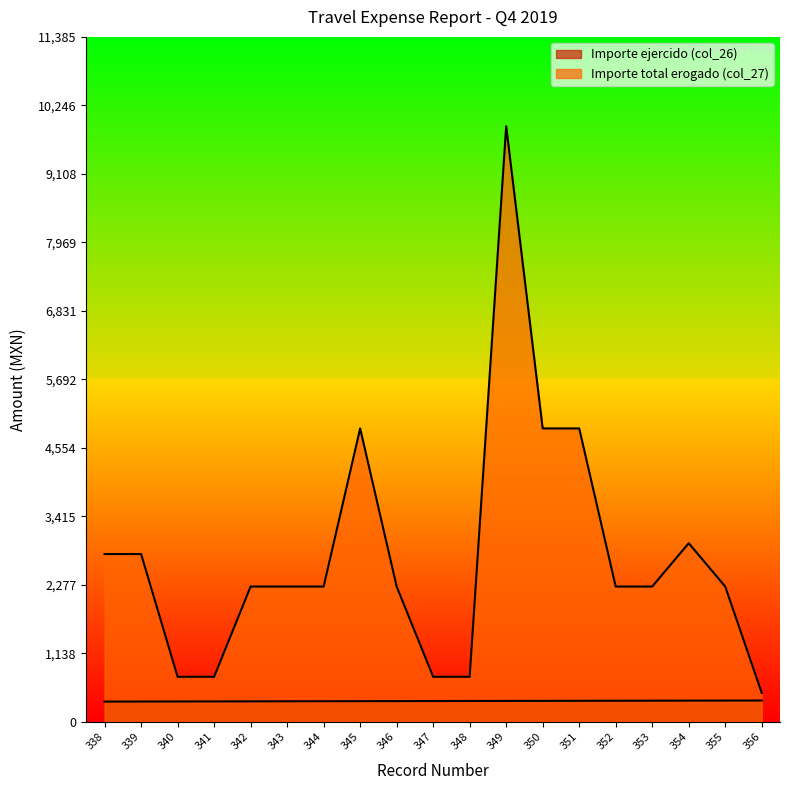

Does the chart display data point markers on the line(s)?

No